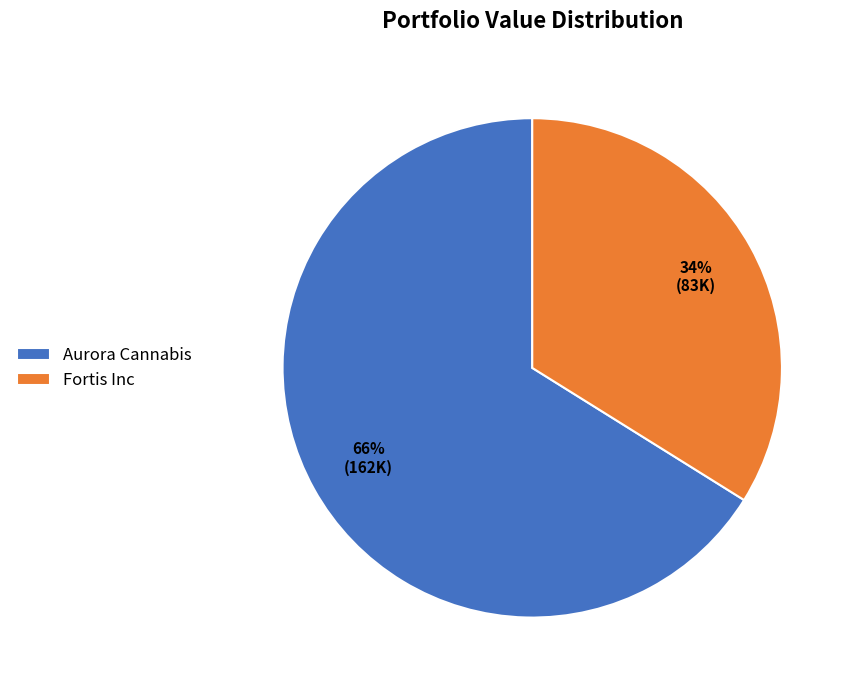

Is the sum of Fortis Inc and Aurora Cannabis greater than half?

Yes